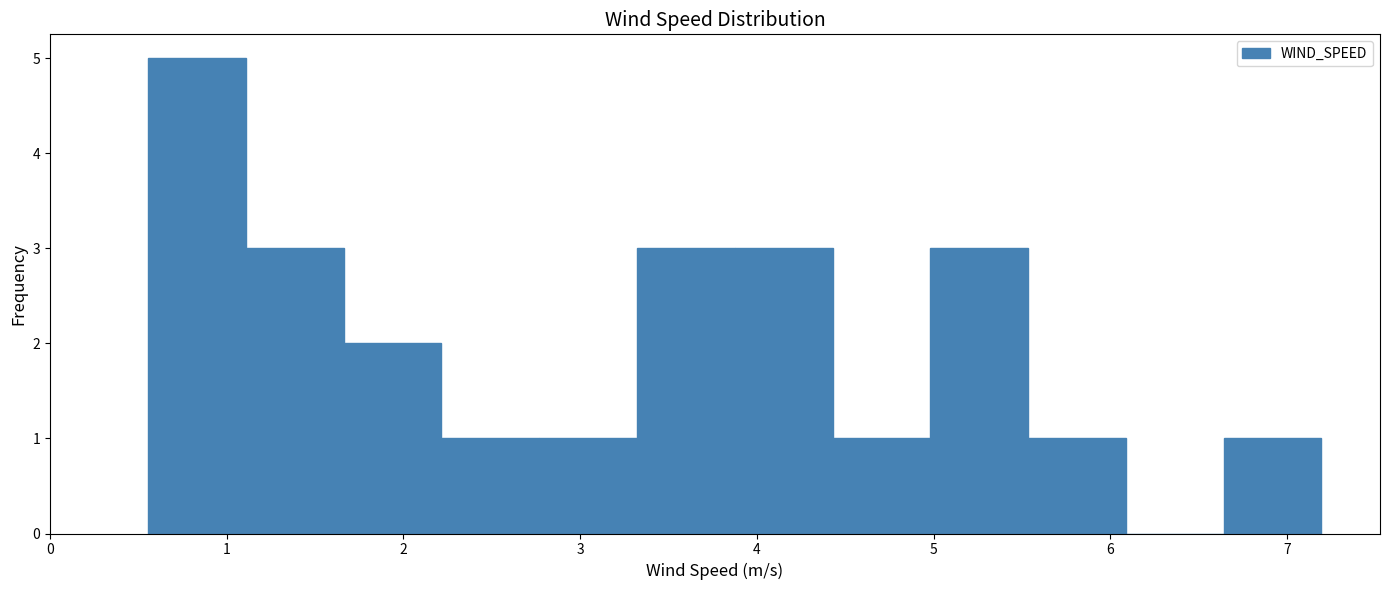

How tall is the bar that spans 5.5 to 6.1 on the x-axis? Neither the bar edges nor the heights are printed on the chart, so give them approximately, as read against the axes.

1